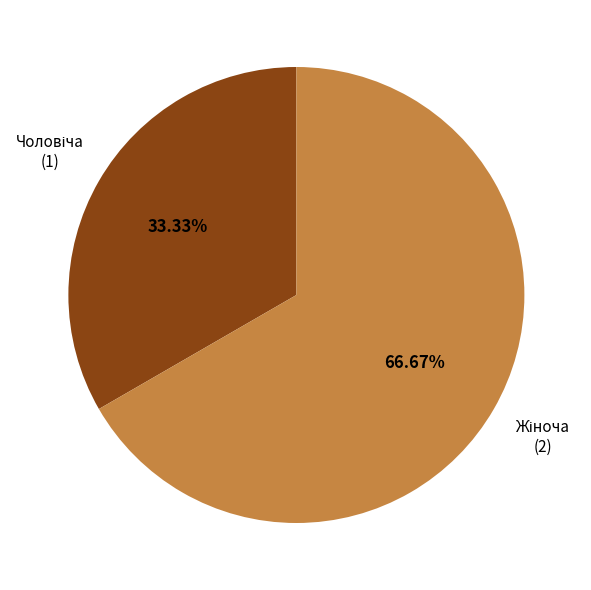

To the nearest percent, what is the difference between the largest and smallest slice percentages?

33%